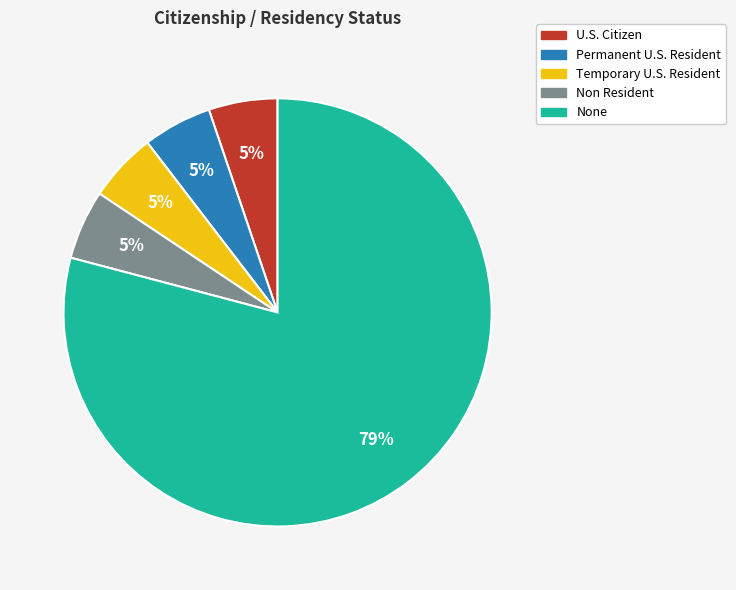

True or false: U.S. Citizen accounts for 10% of the total.

False